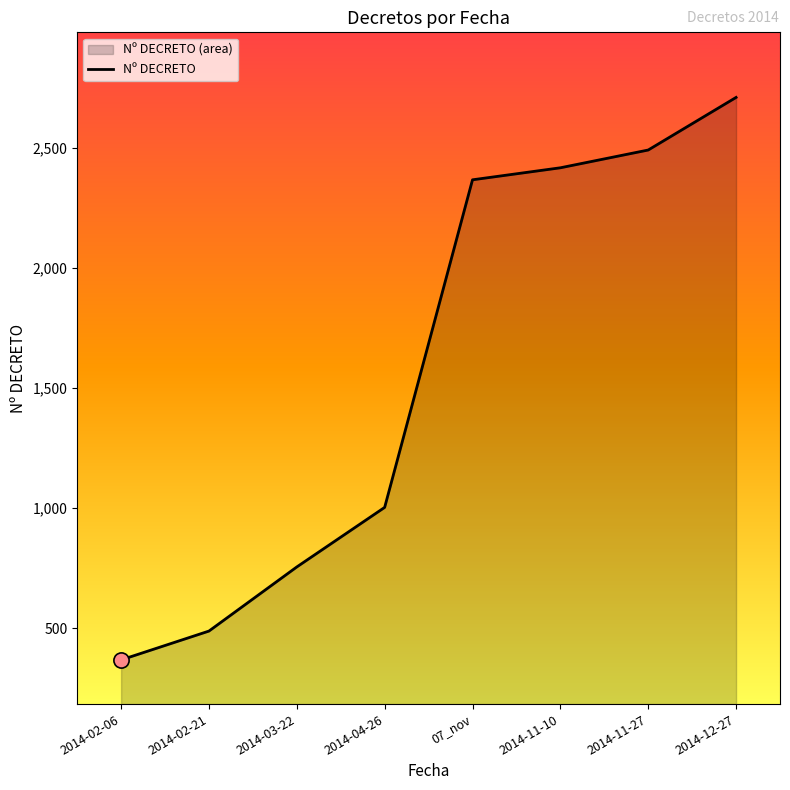

What is the change in value from 2014-04-26 to 2014-11-10?

+1414